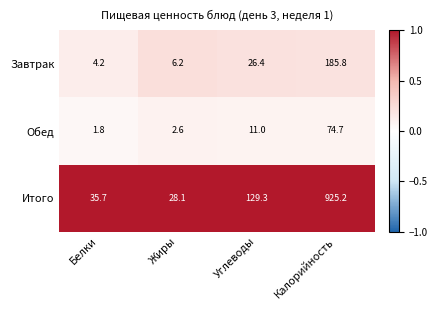

The value of Итого at Калорийность is 925.2. True or false?

True